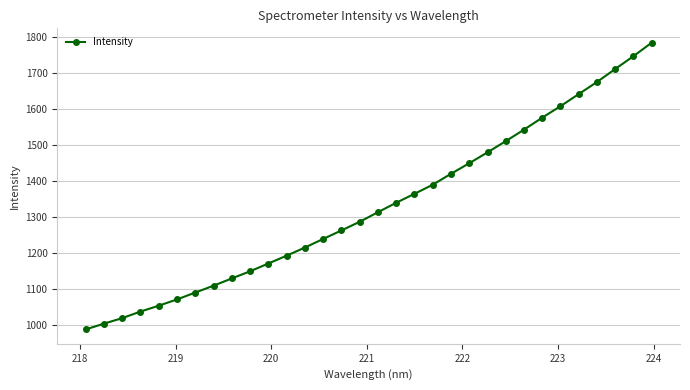

What is the value of the 27th point from the left?

1608.4